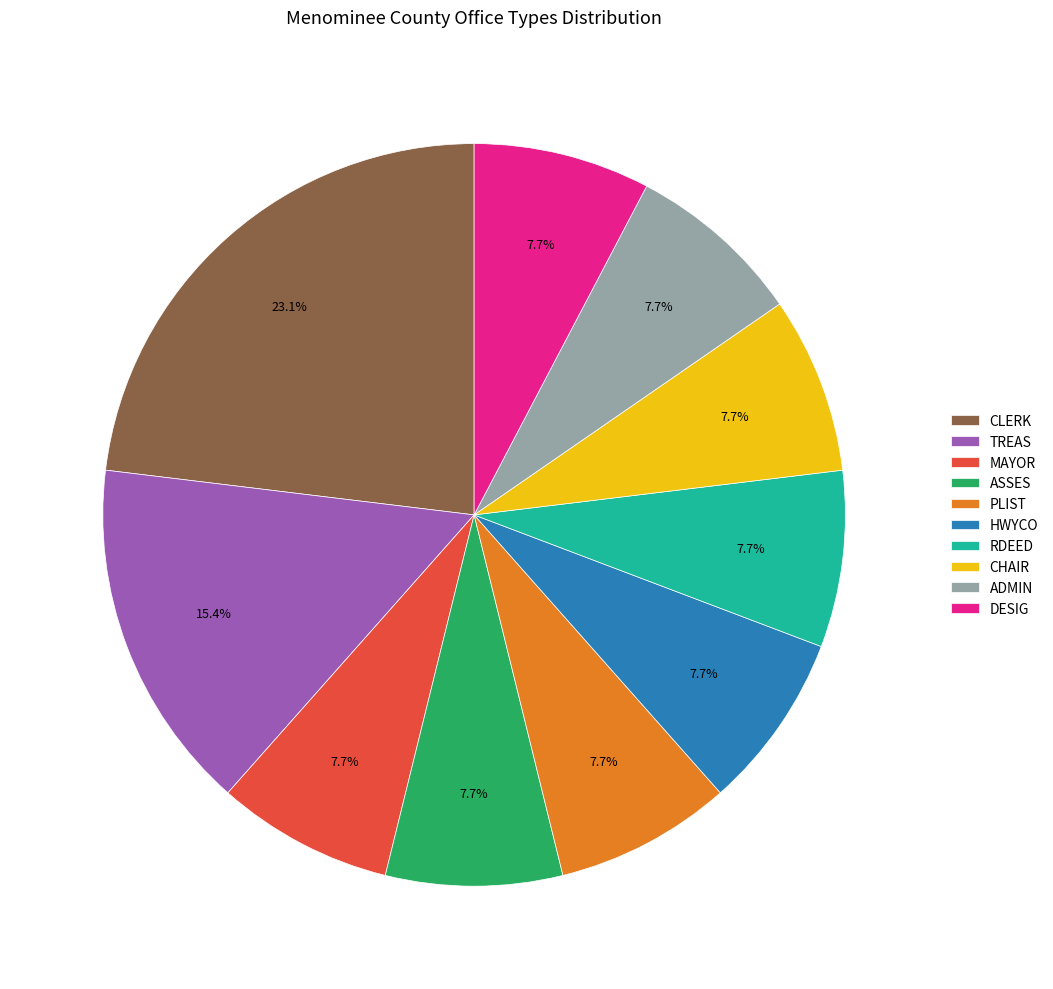

The CLERK slice represents 23% of the pie. True or false?

True